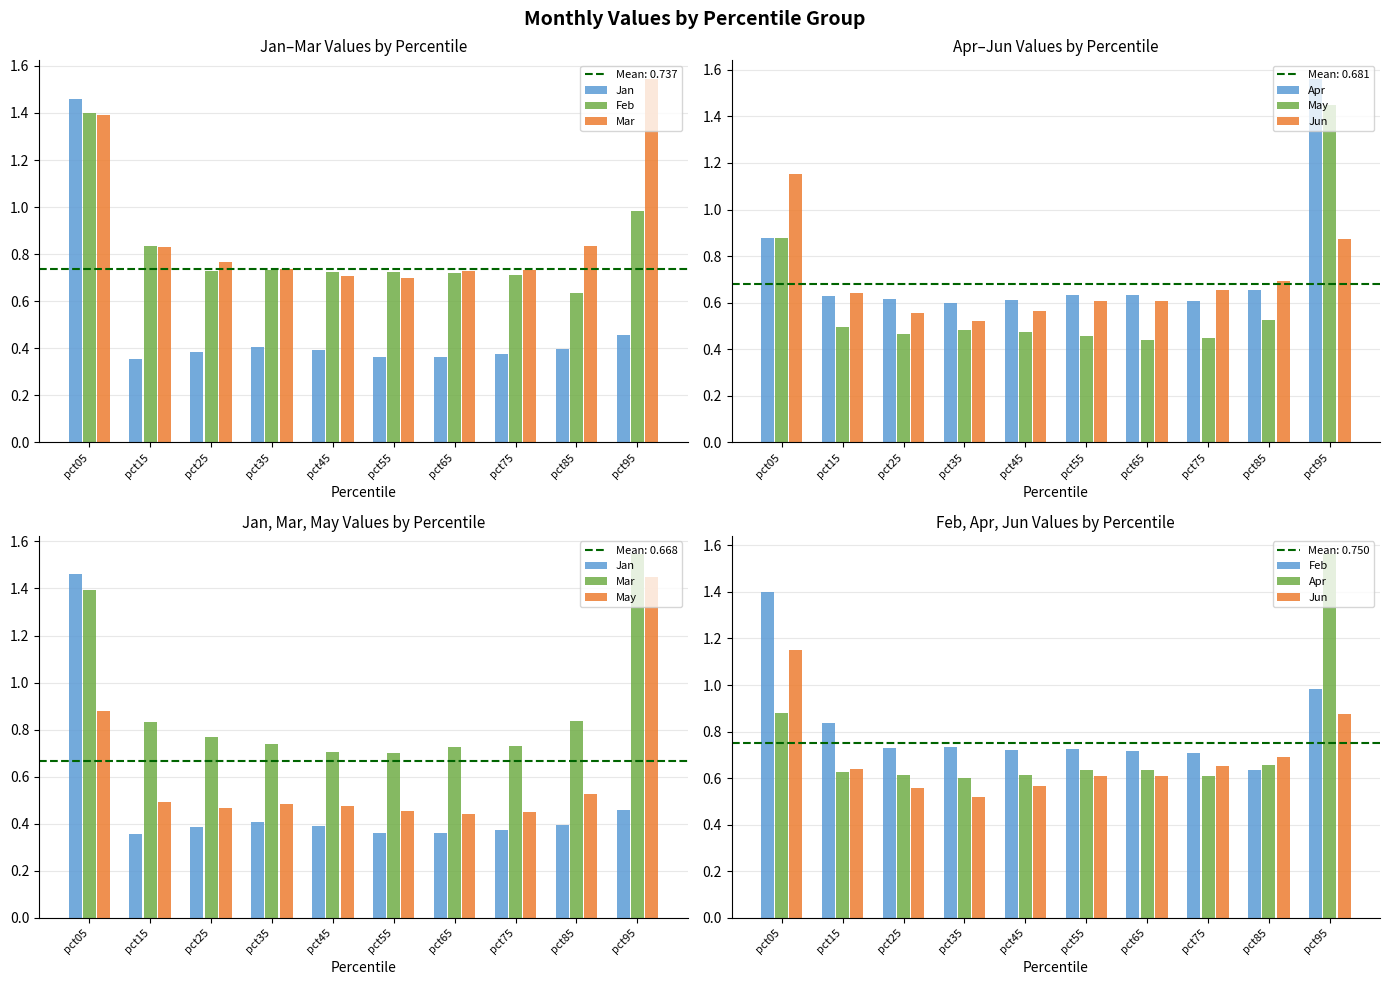

What is the spread (max minus min) of values at pct35?

0.3